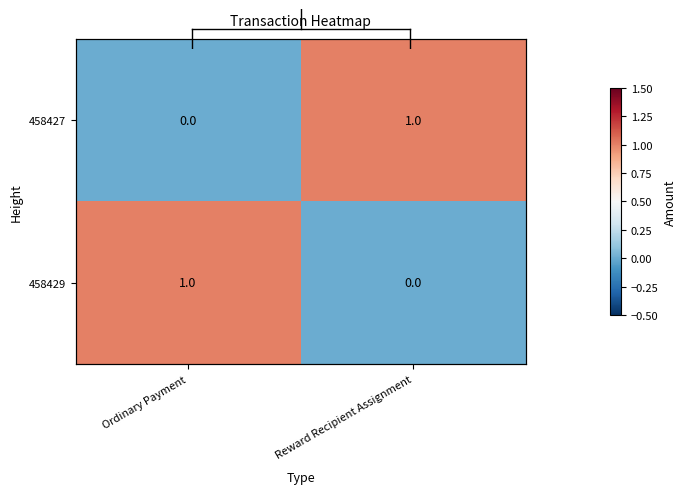

Count the number of data series in this chart.

2